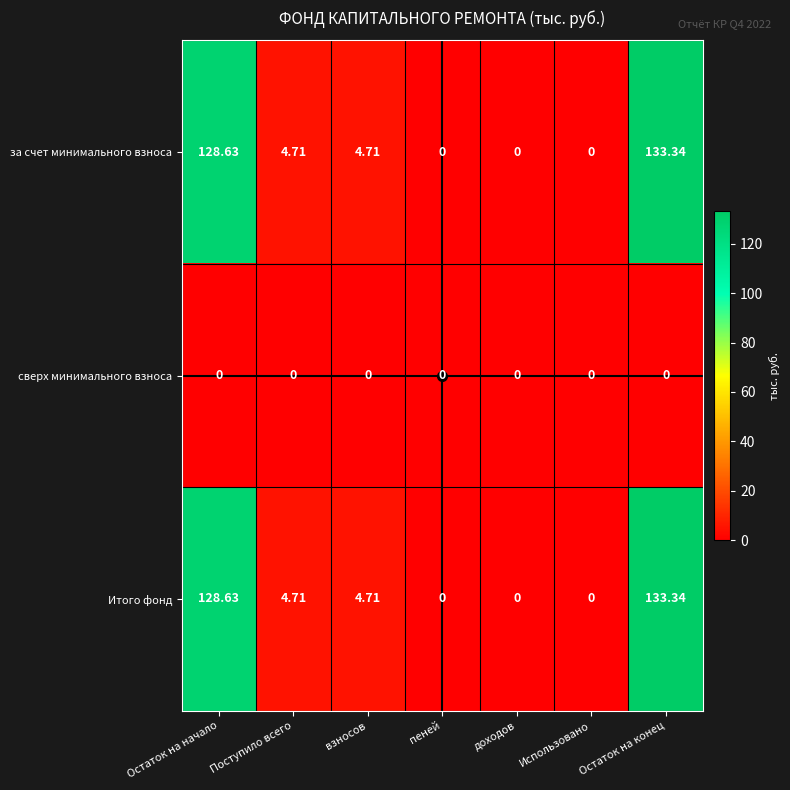

At which category is the sum across all series the highest?

Остаток на конец